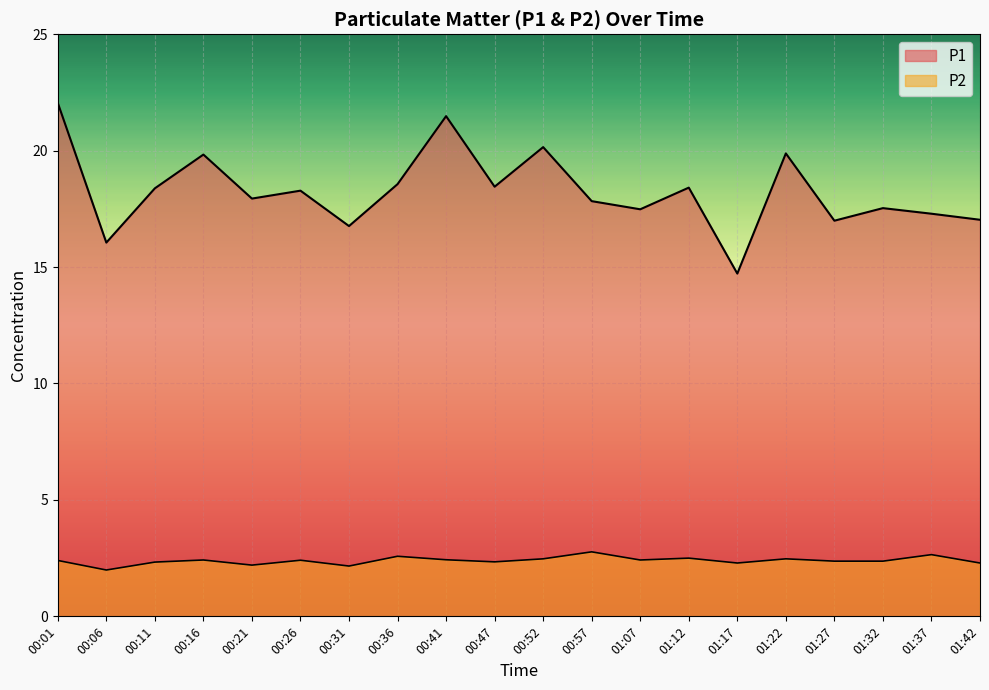

What is the difference between the P1 values at 00:21 and 01:37?

0.7